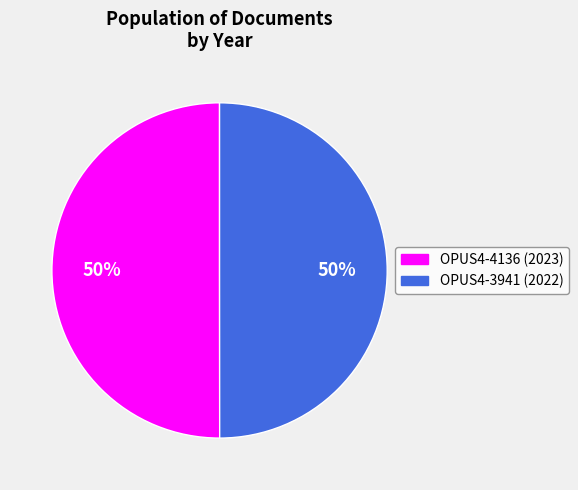

Is the sum of OPUS4-3941 and OPUS4-4136 greater than half?

Yes